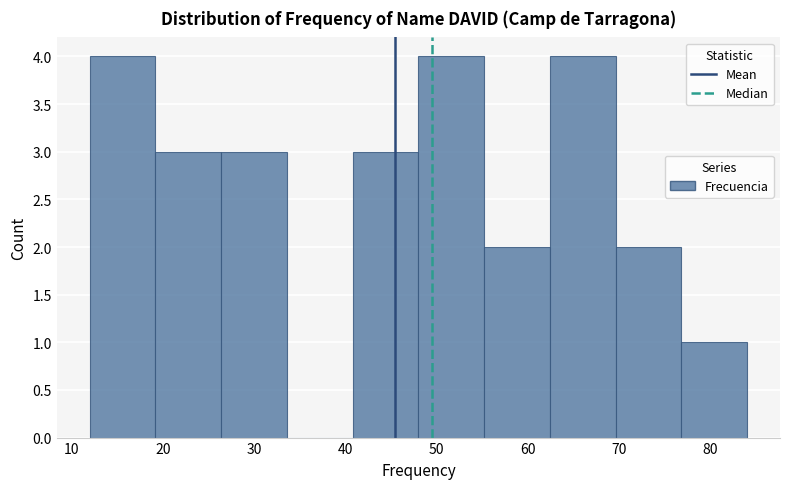

What is the height of the bar covering 76.8 to 84.0 on the x-axis? Neither the bar edges nor the heights are printed on the chart, so give them approximately, as read against the axes.

1